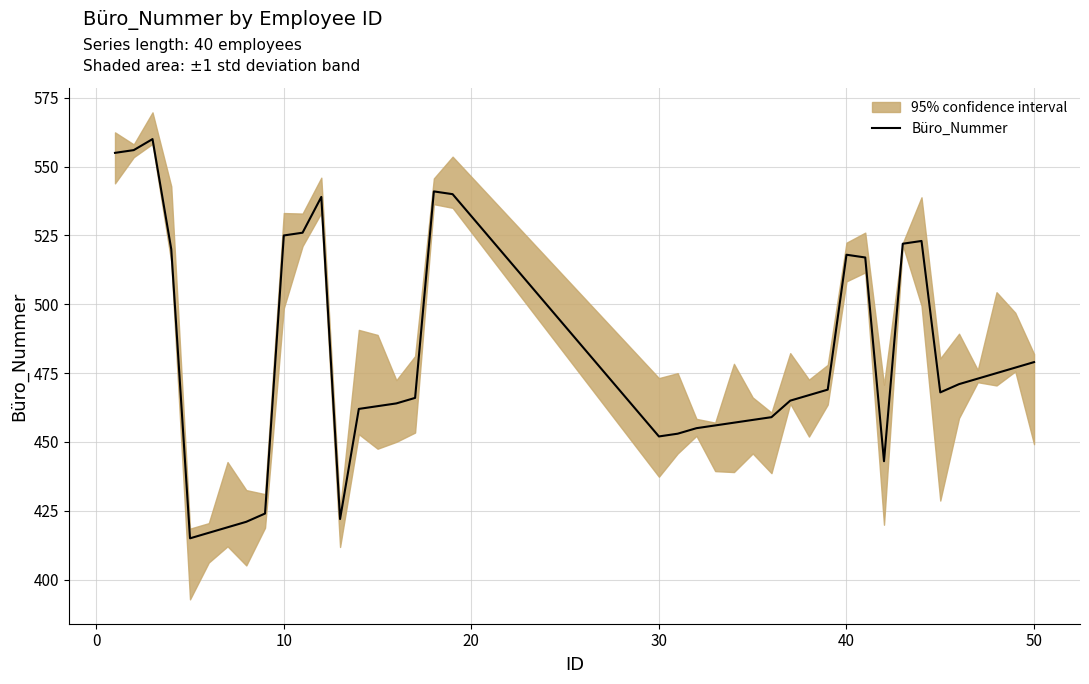

Reading right to left, list all the values displayed in this chart.

479	477	475	473	471	468	523	522	443	517	518	469	467	465	459	458	457	456	455	453	452	540	541	466	464	463	462	422	539	526	525	424	421	419	417	415	520	560	556	555